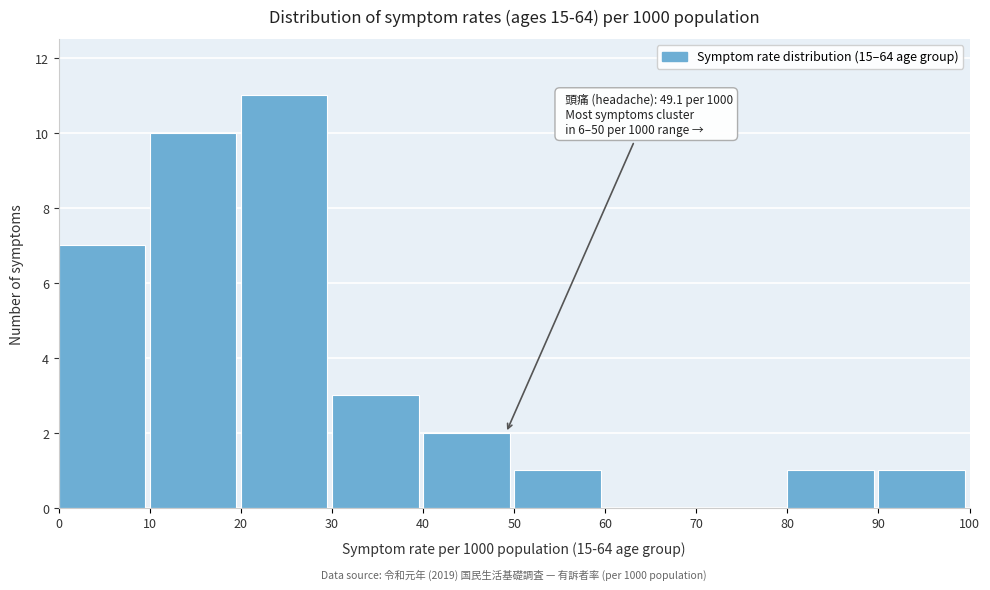

Which range on the x-axis has the tallest bar?

20 to 30